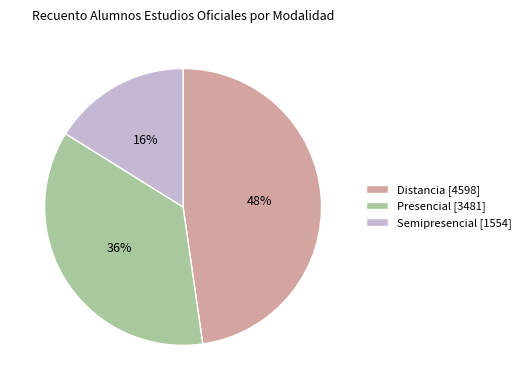

How many segments does this pie chart have?

3